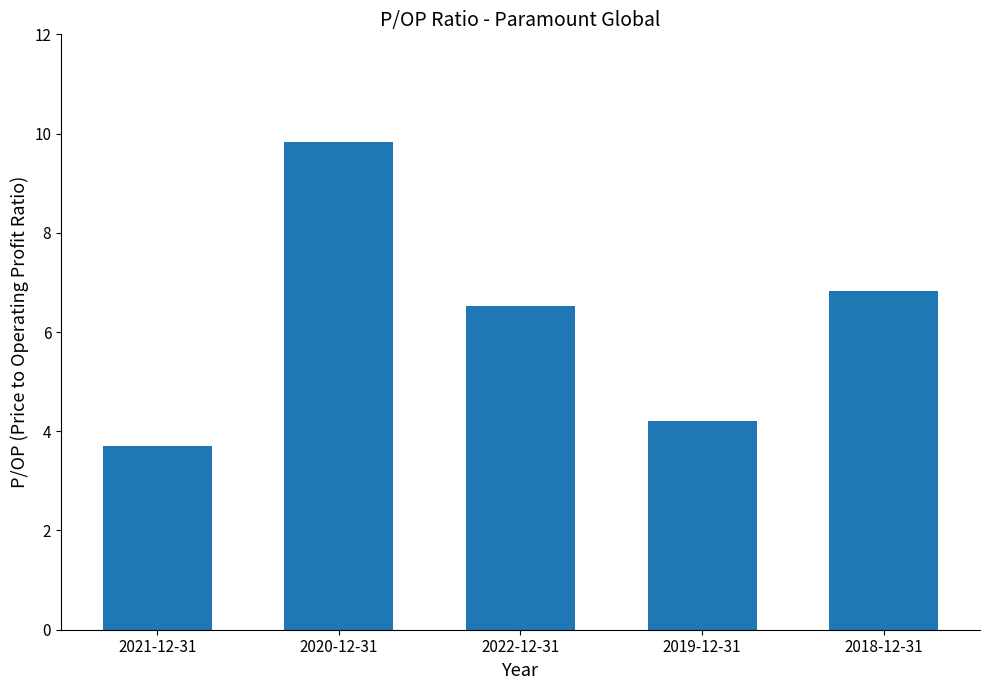

What is the approximate value at 2018-12-31?

6.8